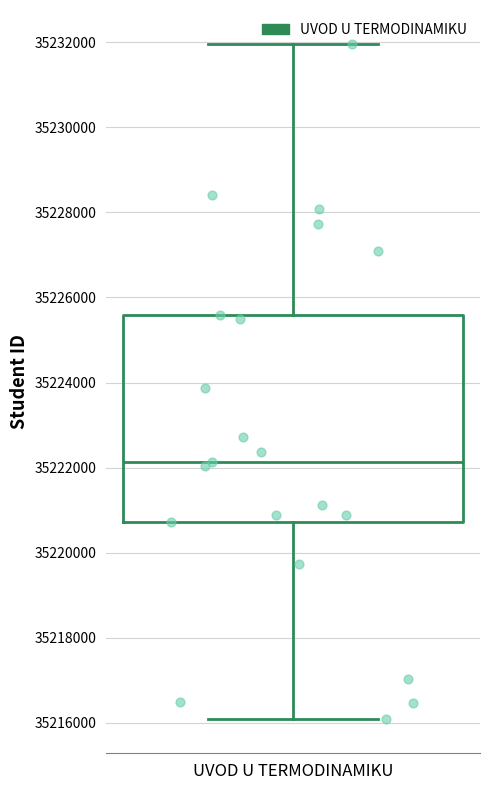

Transcribe this box plot: give where the median line is, the range the box spans, and where the two whiskers end, as read against the y-axis. The values are not printed on the chart, so give them approximately, as read against the axis.

median 35222200, box 35220800 to 35225600, whiskers 35216000 to 35232000